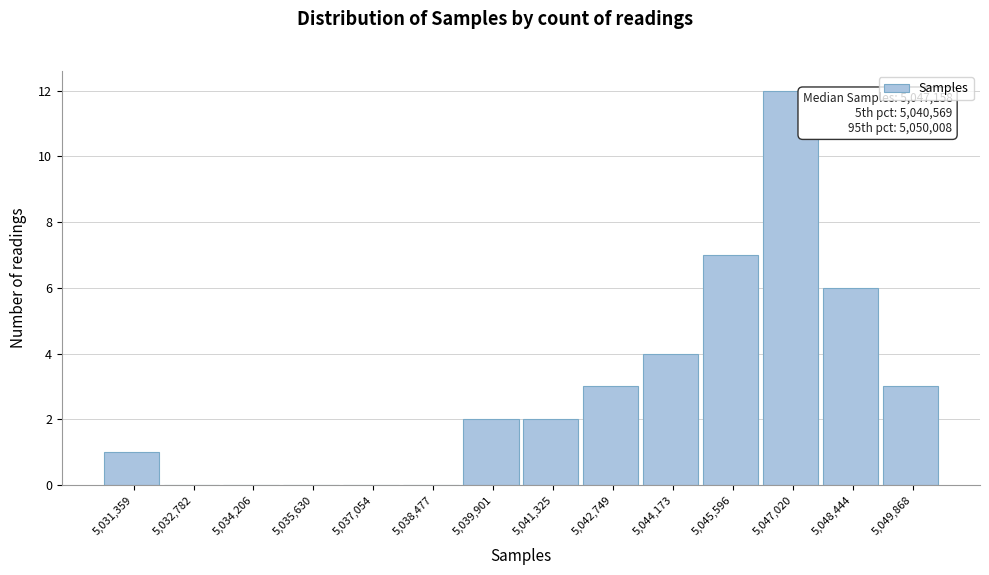

Reading left to right, what are all the values shown in this chart?

5,031,359=1	5,032,782=0	5,034,206=0	5,035,630=0	5,037,054=0	5,038,477=0	5,039,901=2	5,041,325=2	5,042,749=3	5,044,173=4	5,045,596=7	5,047,020=12	5,048,444=6	5,049,868=3